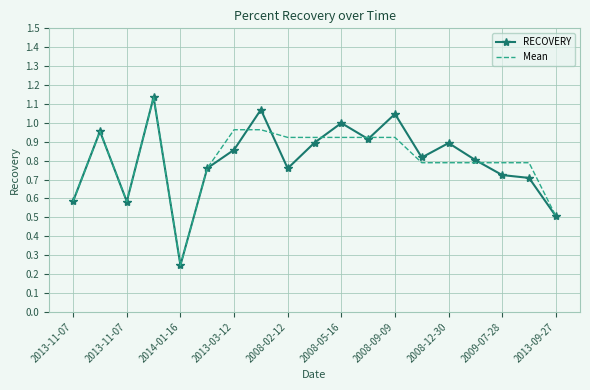

Which series has the largest range (max minus min)?

RECOVERY